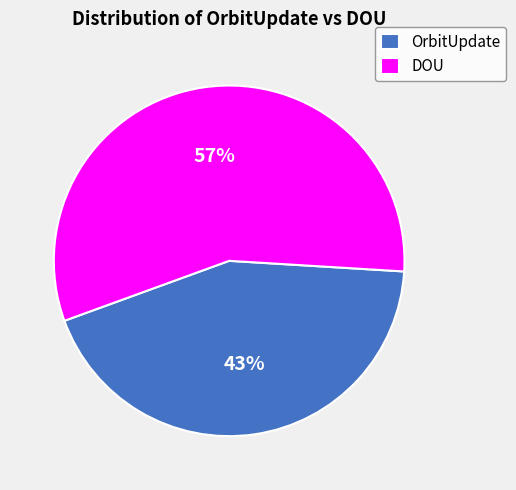

True or false: DOU accounts for 57% of the total.

True